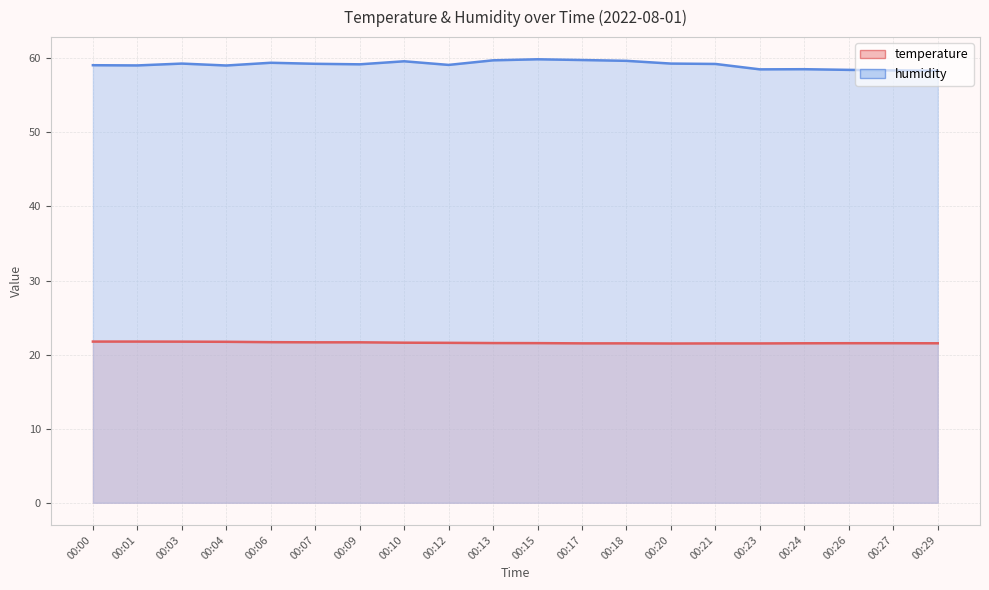

Does the chart display data point markers on the line(s)?

No